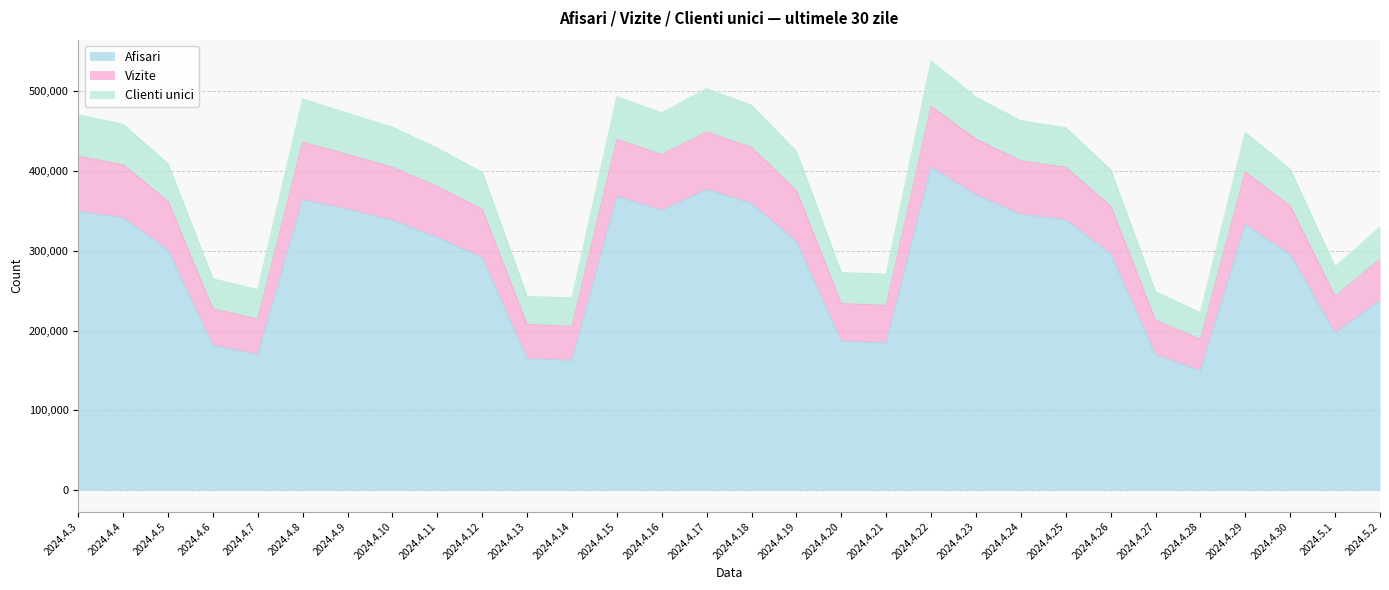

What is the total value across all series at 2024.4.22?

537946